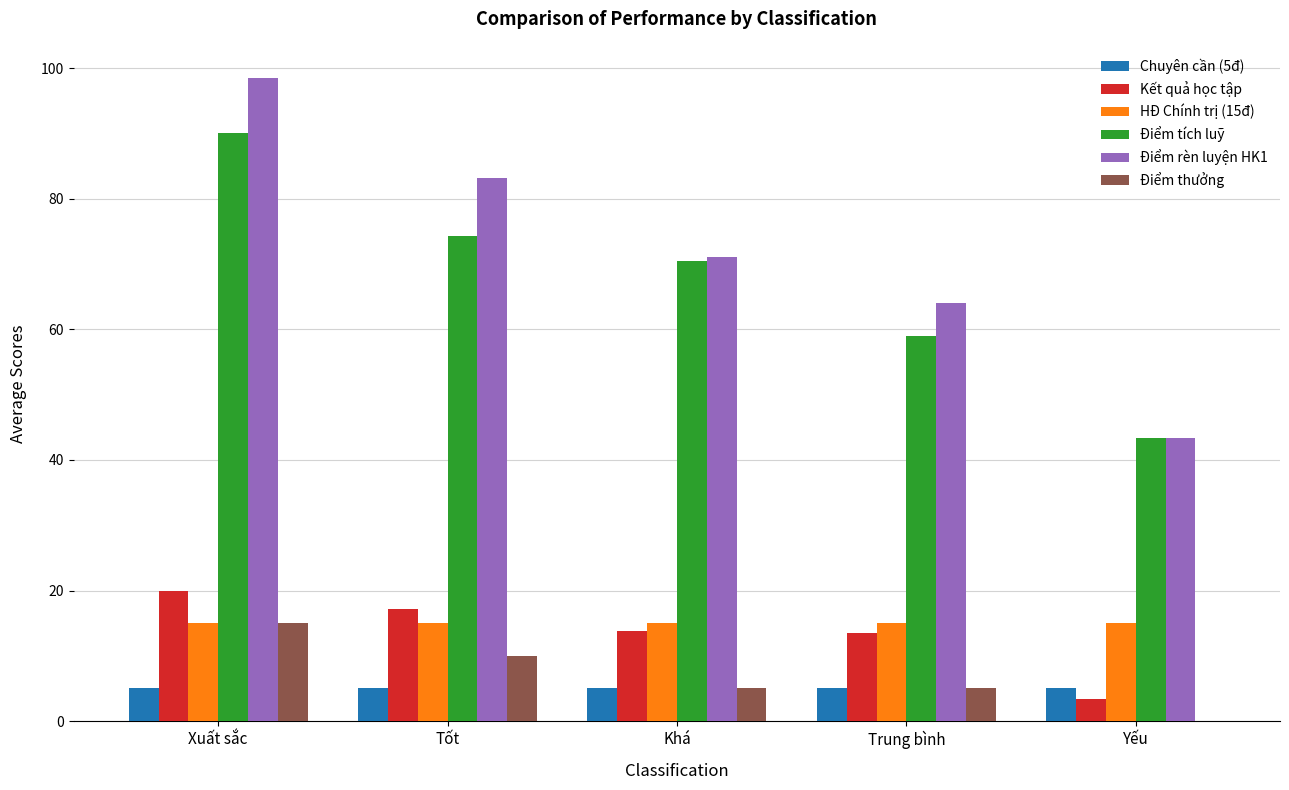

True or false: Điểm rèn luyện HK1 has a value of 44.8 at Khá.

False